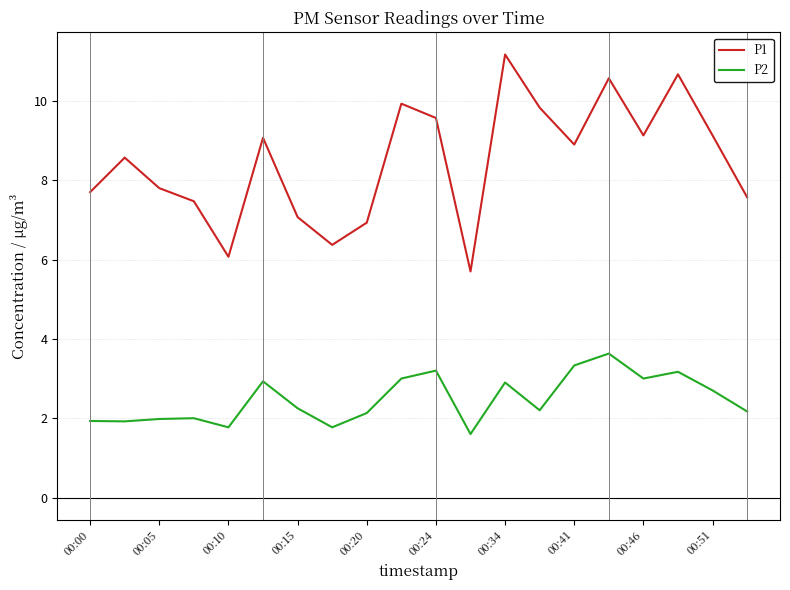

Which series has the largest total across all categories?

P1